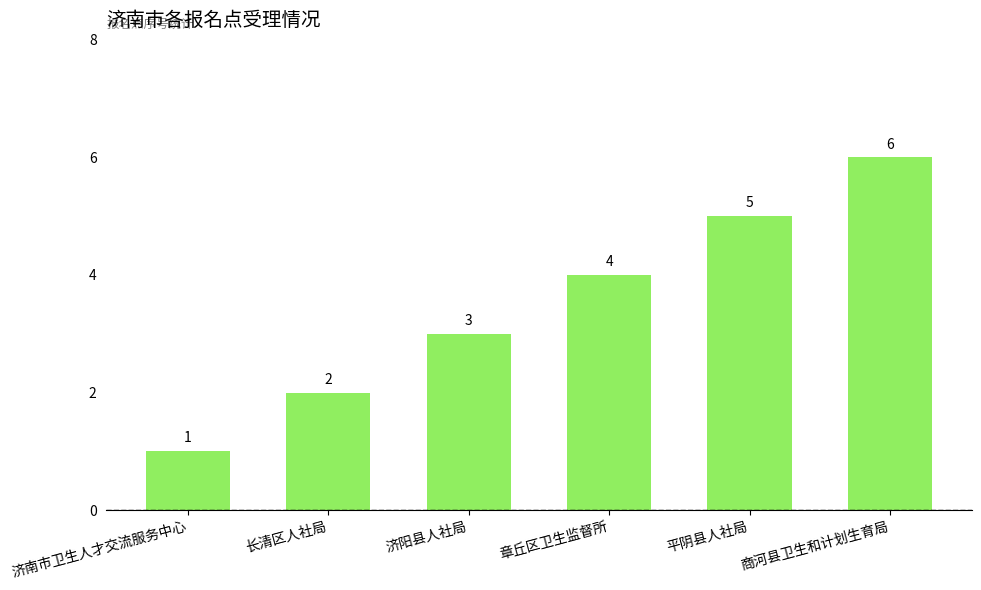

The value at 济阳县人社局 is 4. True or false?

False